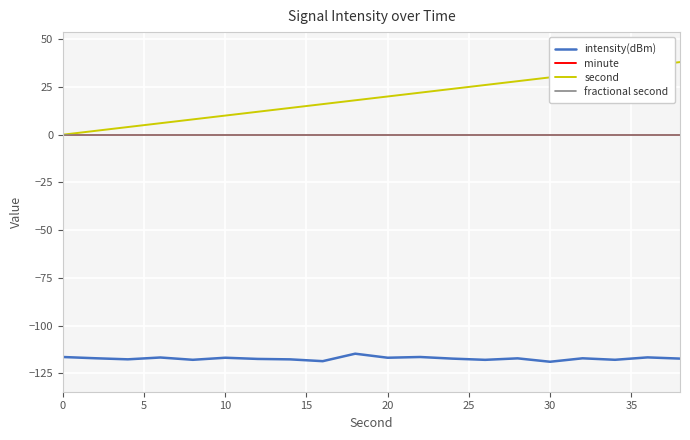

Does the chart display data point markers on the line(s)?

No